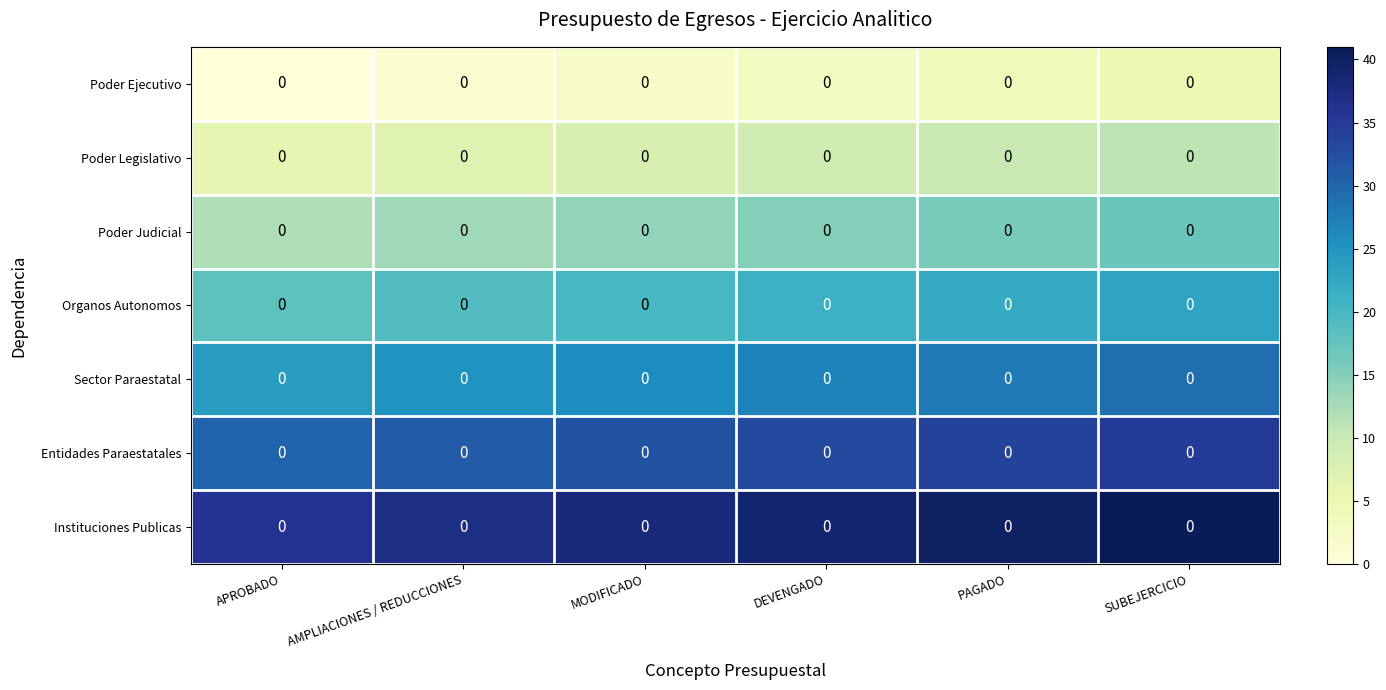

Which category has the highest value across all series?

SUBEJERCICIO